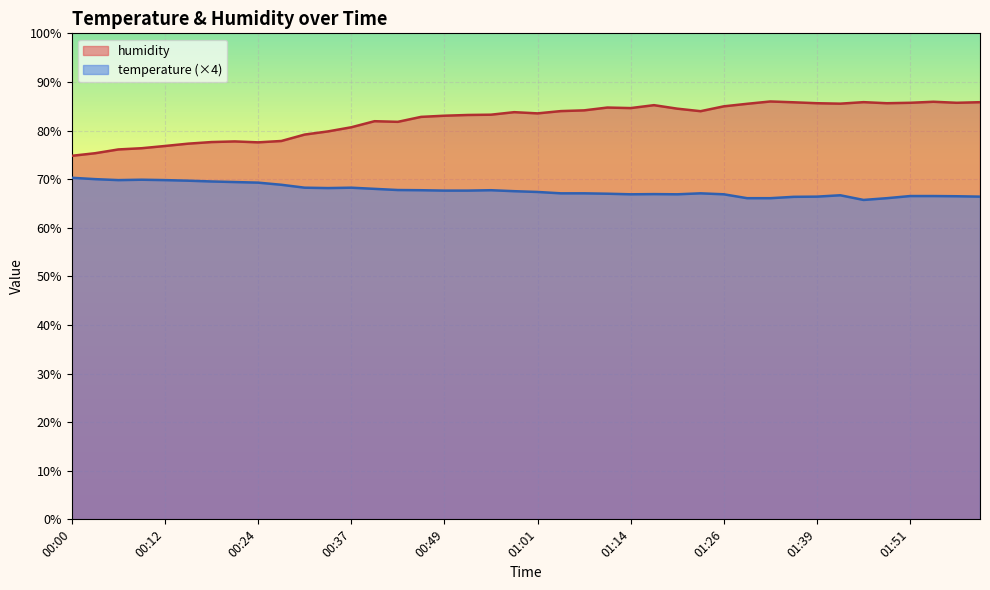

Rank the series by their maximum value, from highest to lowest.

humidity, temperature (×4)